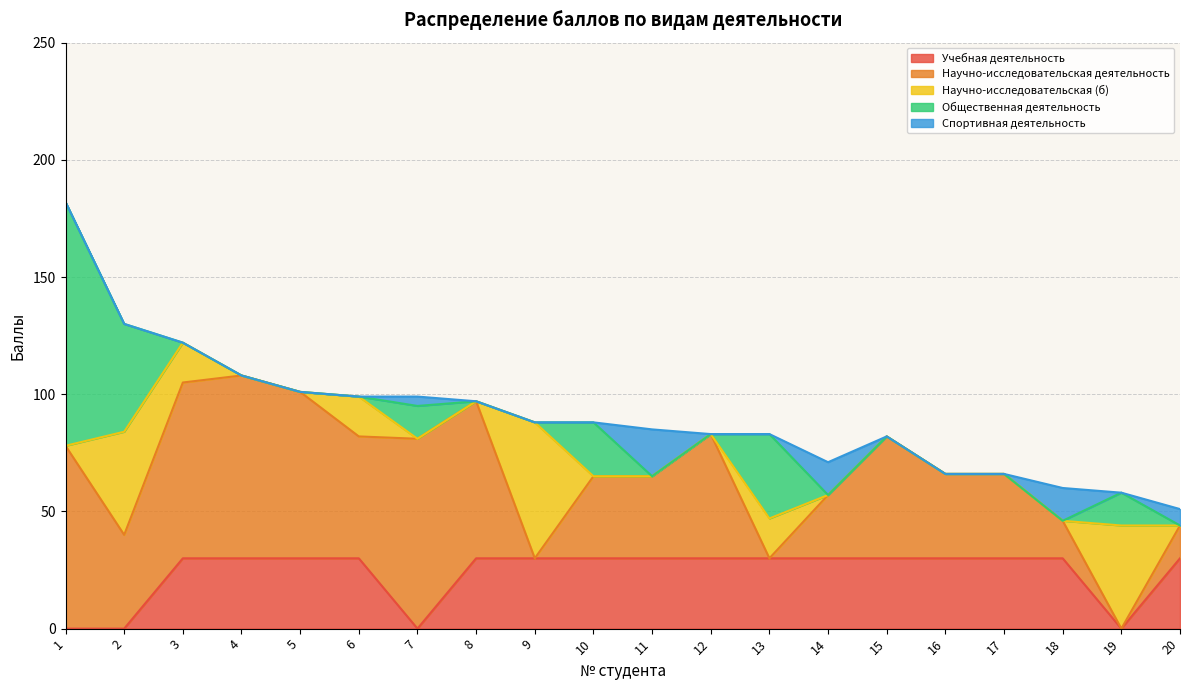

At which category is the sum across all series the highest?

1